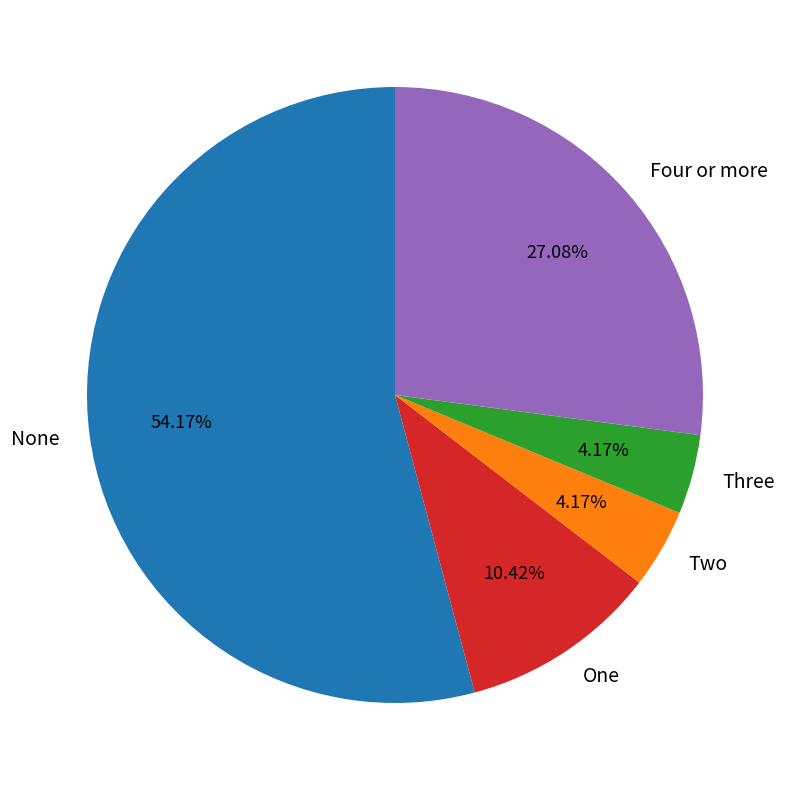

How many slices are in this pie chart?

5